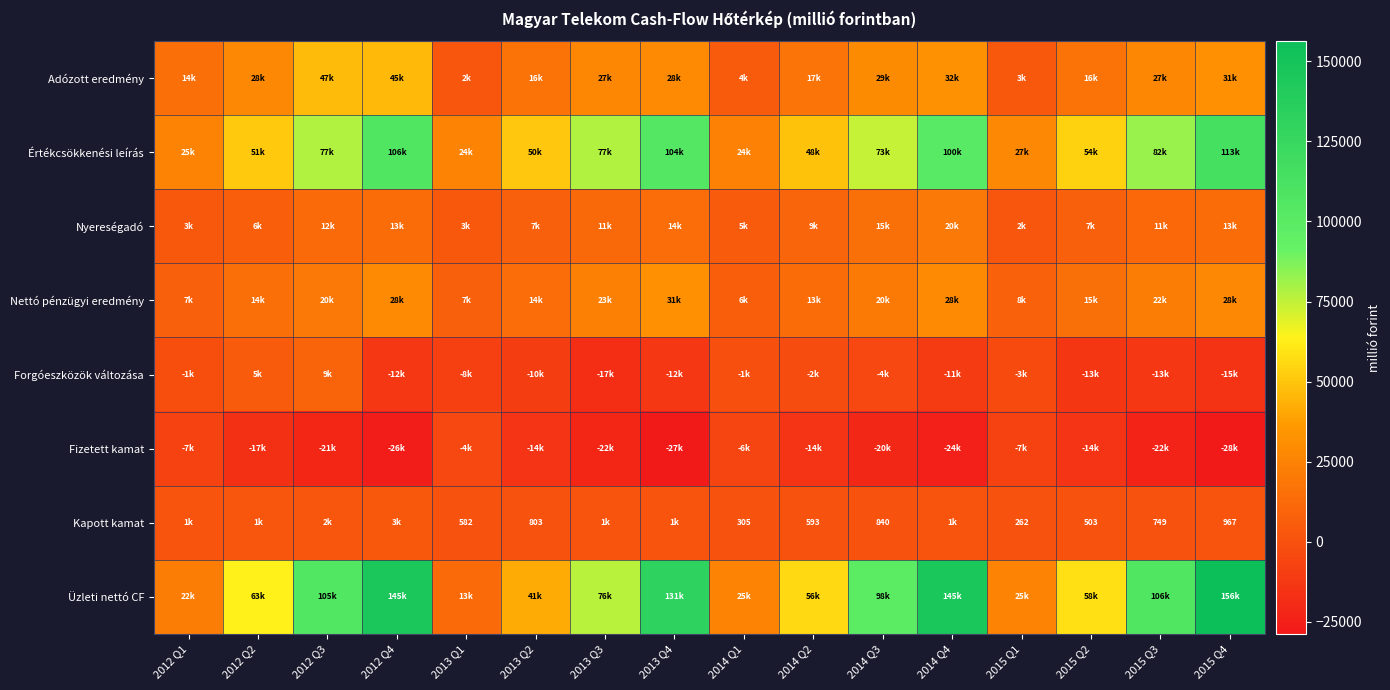

List the series in order of their peak value, lowest first.

Fizetett kamat, Kapott kamat, Forgóeszközök változása, Nyereségadó, Nettó pénzügyi eredmény, Adózott eredmény, Értékcsökkenési leírás, Üzleti nettó CF